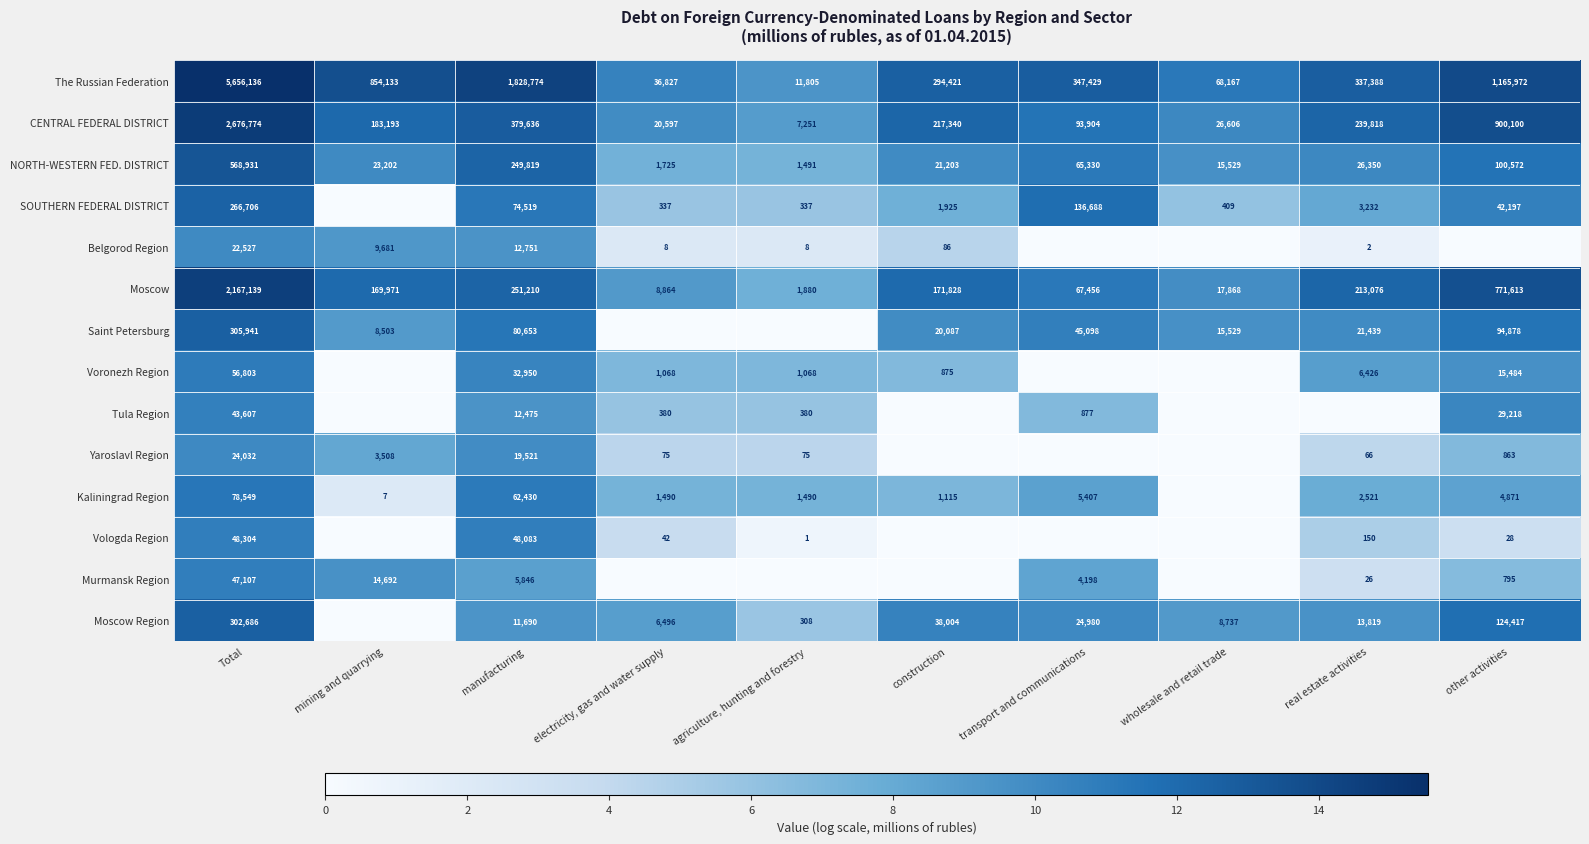

What is the greatest value displayed?

15.5